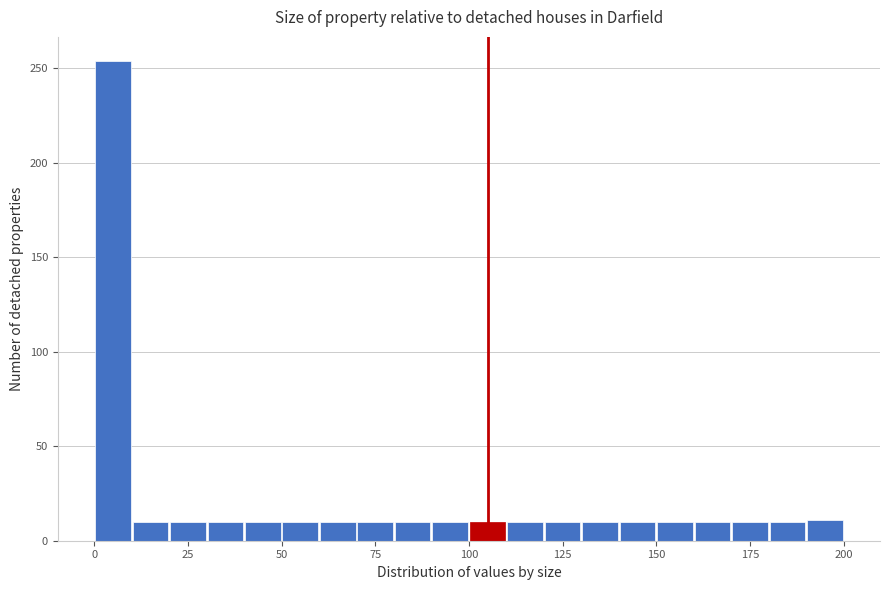

Read against the x-axis, roughly where is the centre of the tallest bar?

5